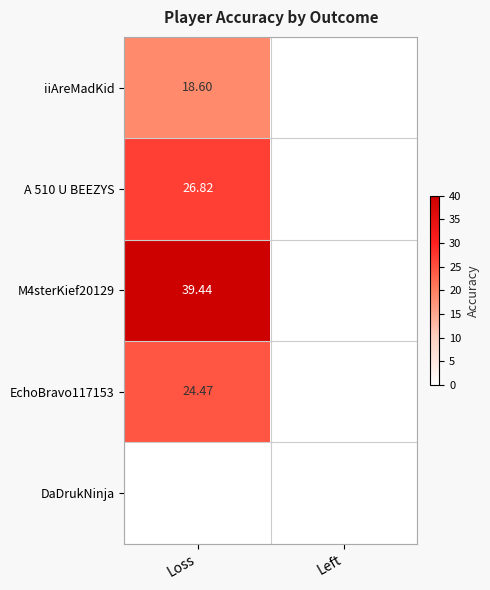

Is the value of A 510 U BEEZYS at Loss greater than the value of iiAreMadKid at Loss?

Yes